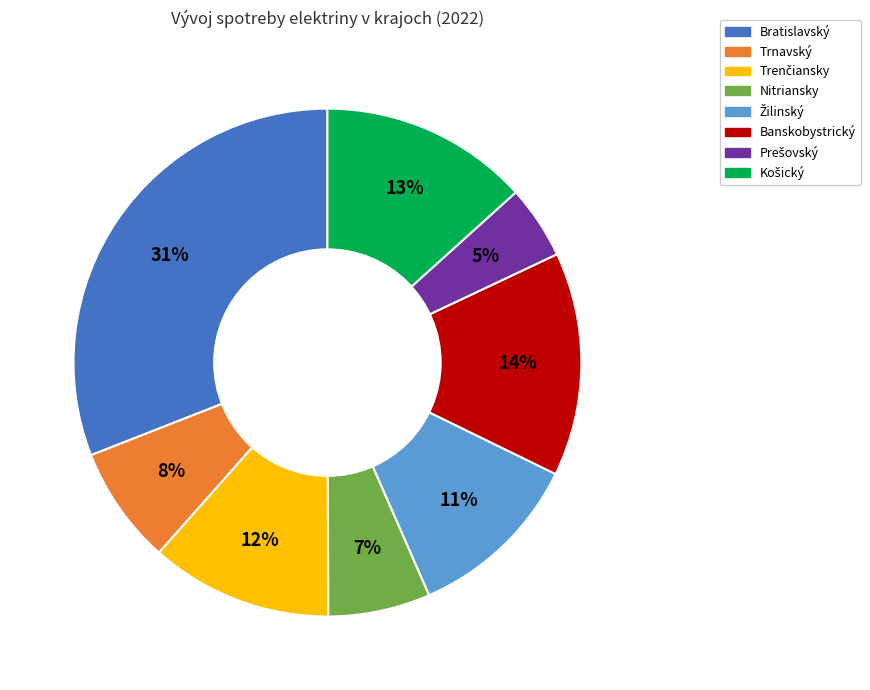

The Nitriansky slice represents 7% of the pie. True or false?

True